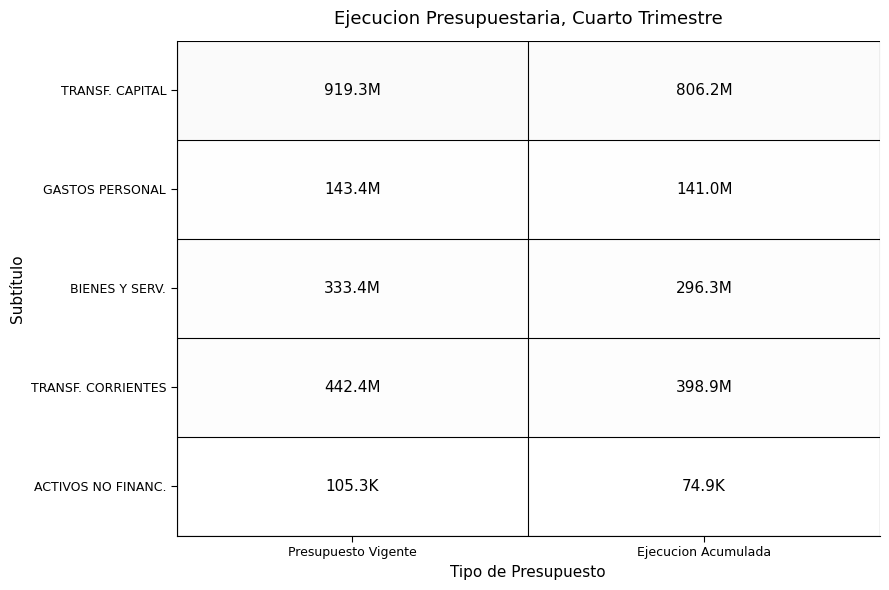

Which series has the largest total across all categories?

TRANSF. CAPITAL